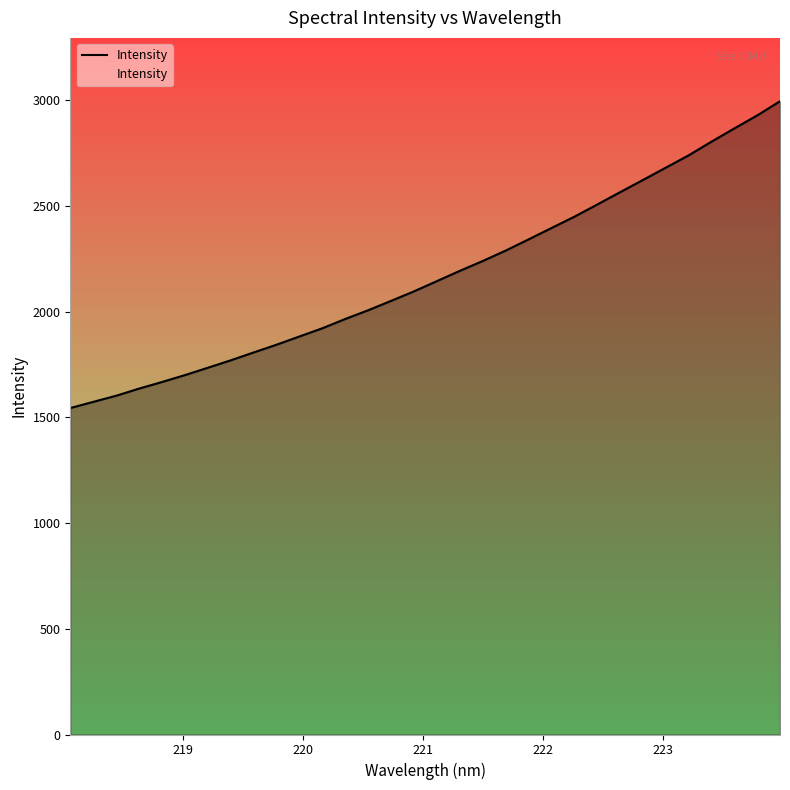

What is the maximum value shown in the chart?

2995.0